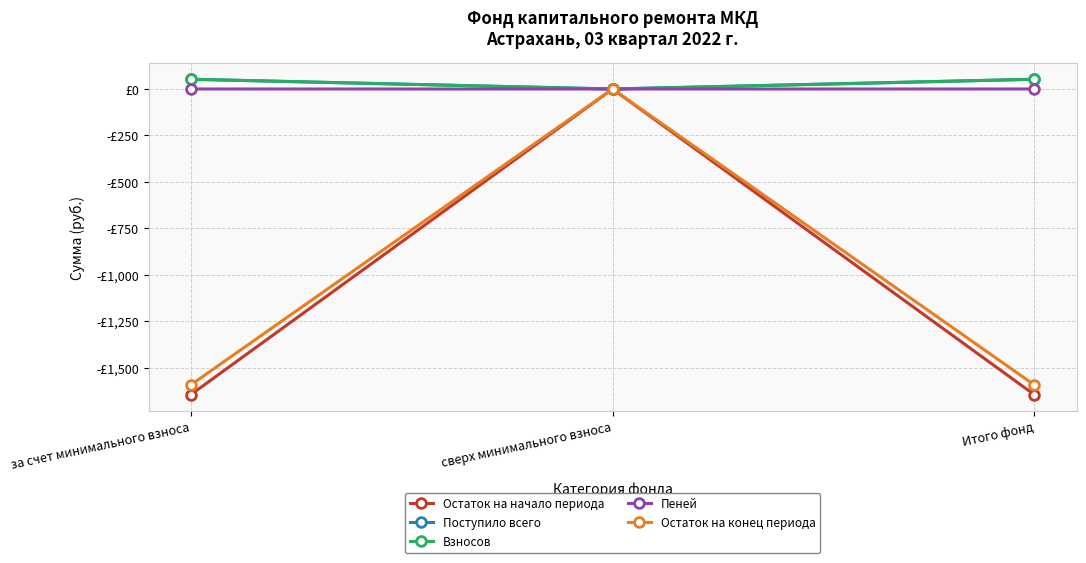

Is it true that Пеней equals 0.0 at за счет минимального взноса?

True